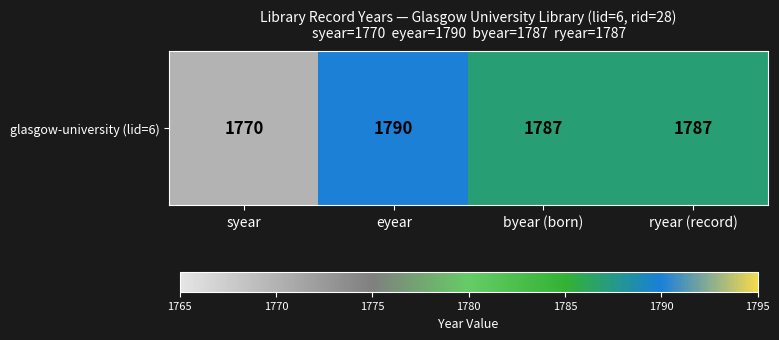

Is it true that the value at eyear is 1790?

True